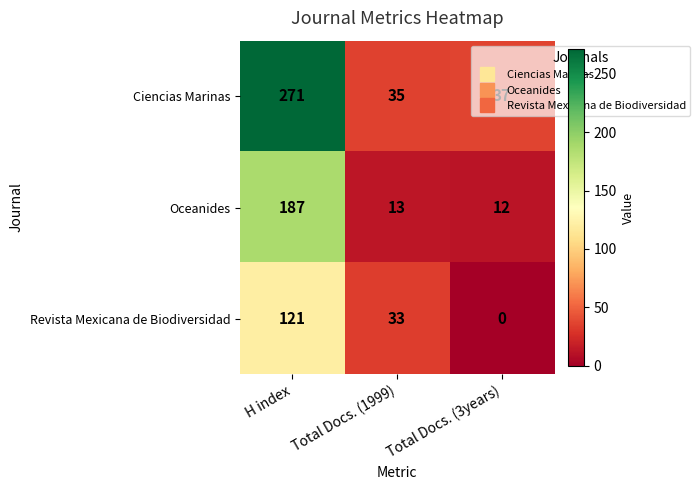

Which series changed the most between H index and Total Docs. (1999)?

Ciencias Marinas